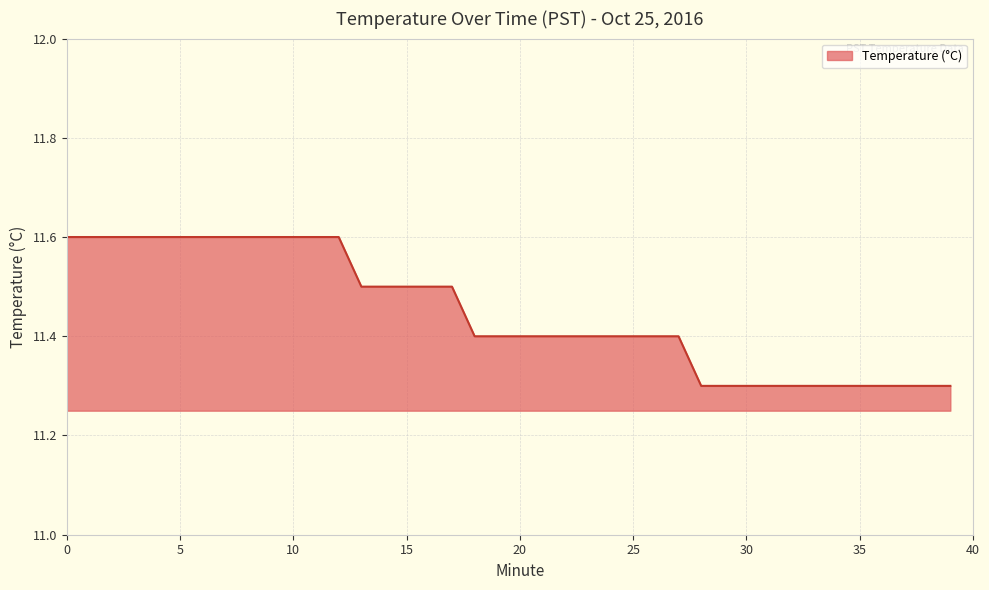

Reading left to right, extract all data points from this chart.

11.6	11.6	11.6	11.6	11.6	11.6	11.6	11.6	11.6	11.6	11.6	11.6	11.6	11.5	11.5	11.5	11.5	11.5	11.4	11.4	11.4	11.4	11.4	11.4	11.4	11.4	11.4	11.4	11.3	11.3	11.3	11.3	11.3	11.3	11.3	11.3	11.3	11.3	11.3	11.3